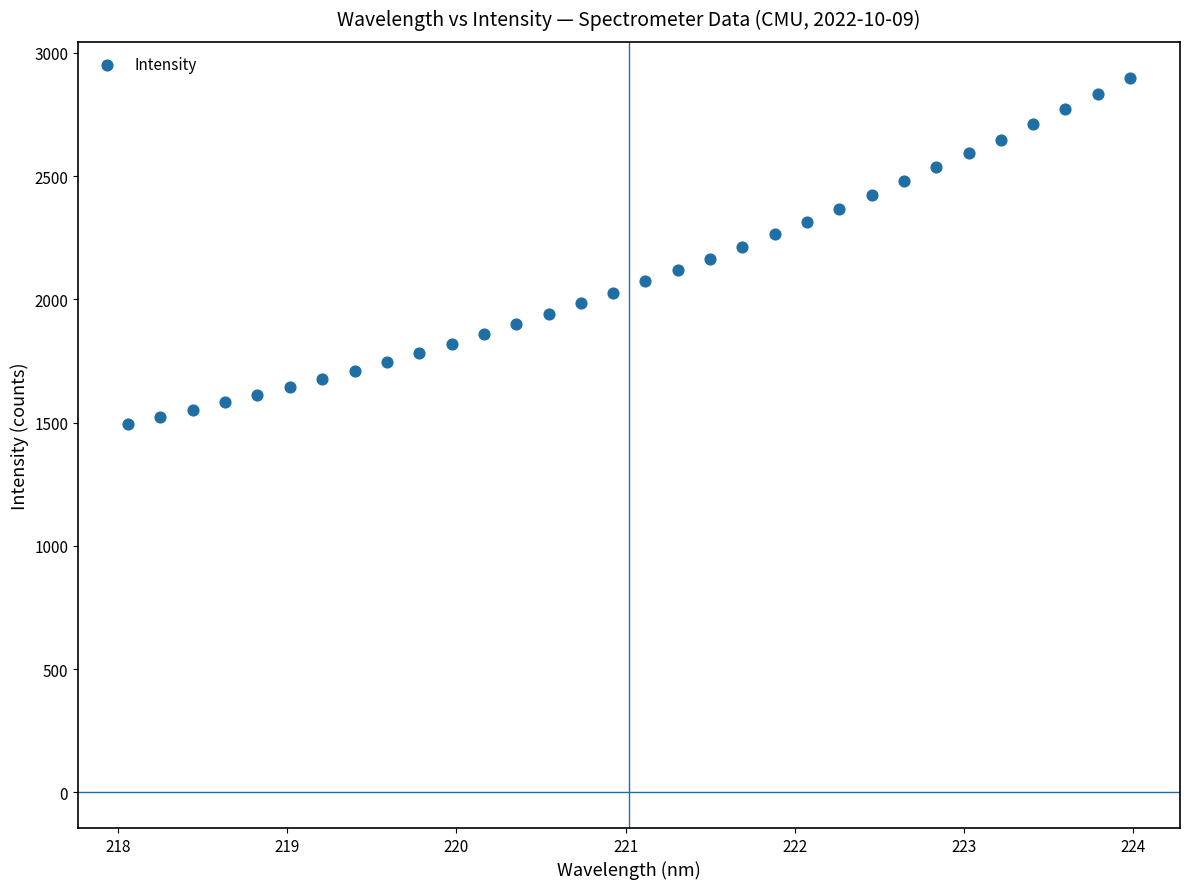

What is the range of X values (max minus min)?

5.9